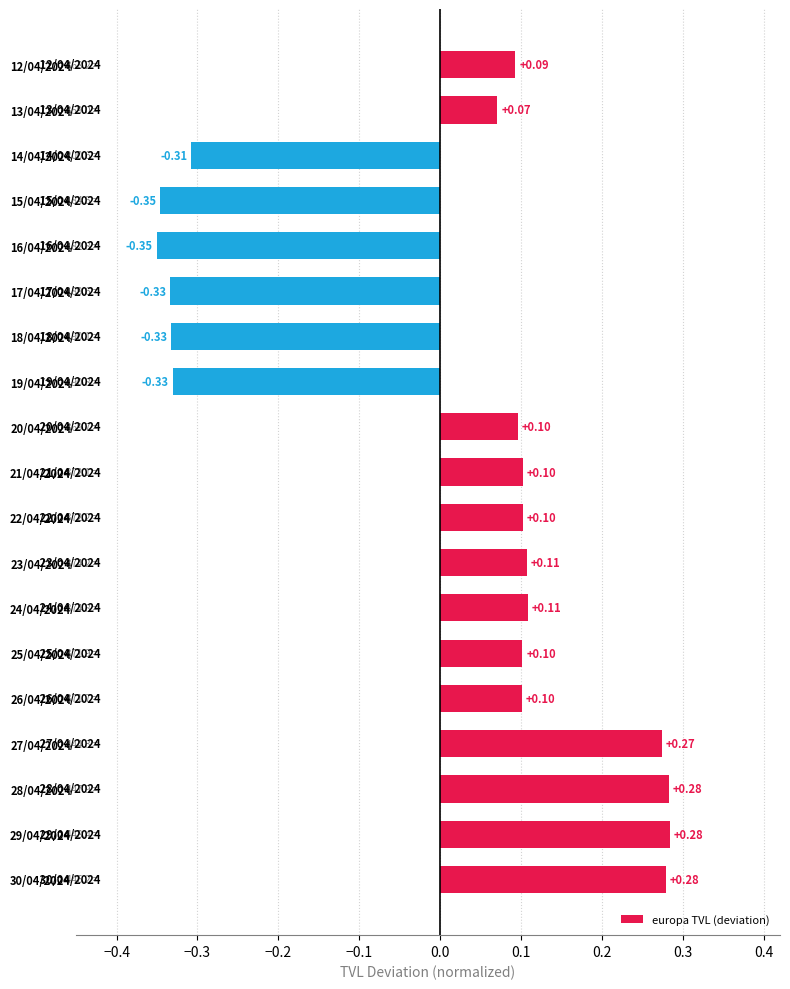

Which has a higher value, 24/04/2024 or 14/04/2024?

24/04/2024